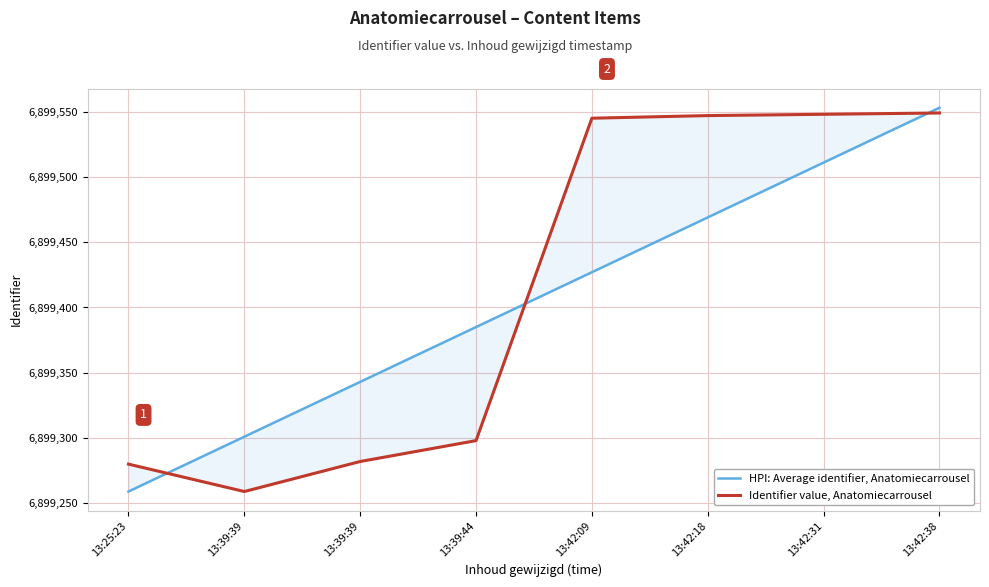

At which label does Identifier value, Anatomiecarrousel reach its peak?

13:42:38